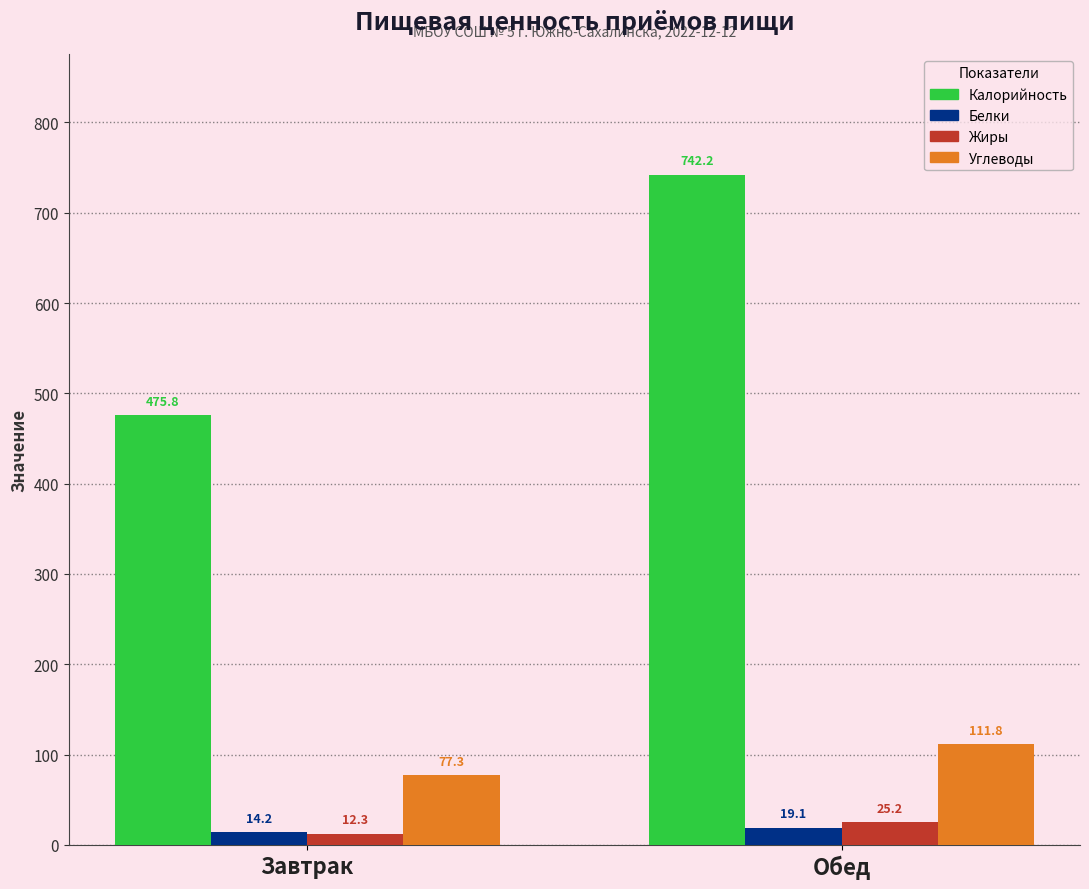

At which category is the sum across all series the highest?

Обед